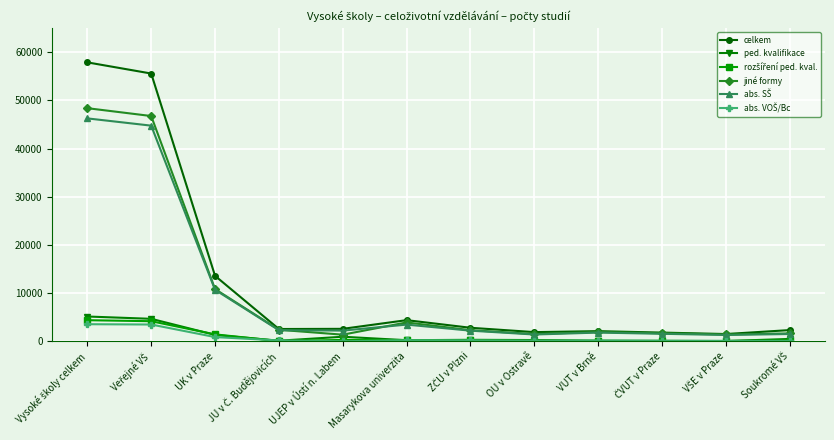

Is it true that jiné formy equals 4340 at UK v Praze?

False